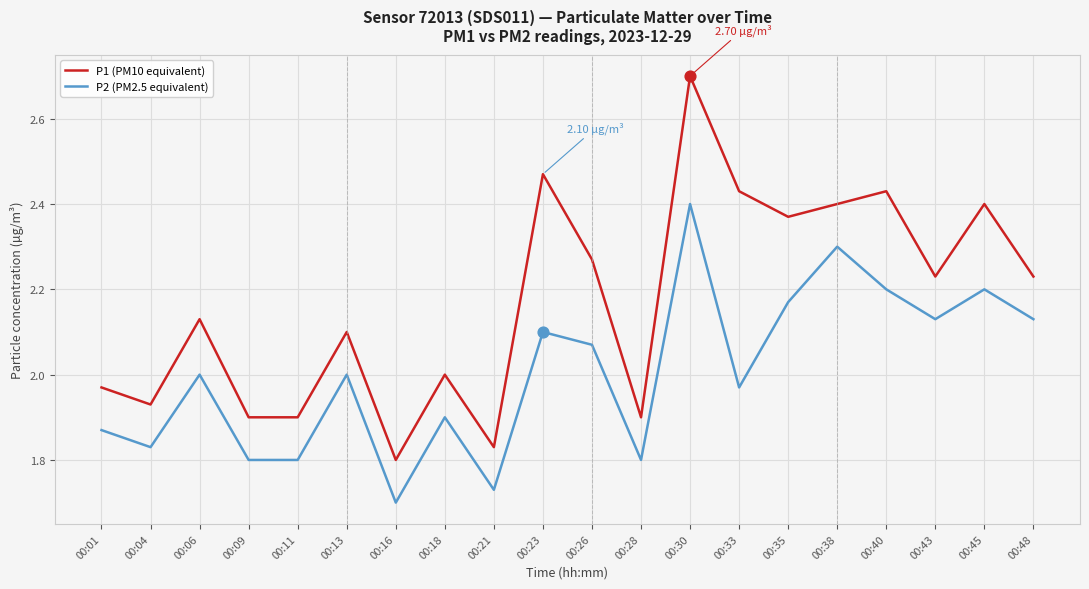

What is the total value across all series at 00:21?

3.6